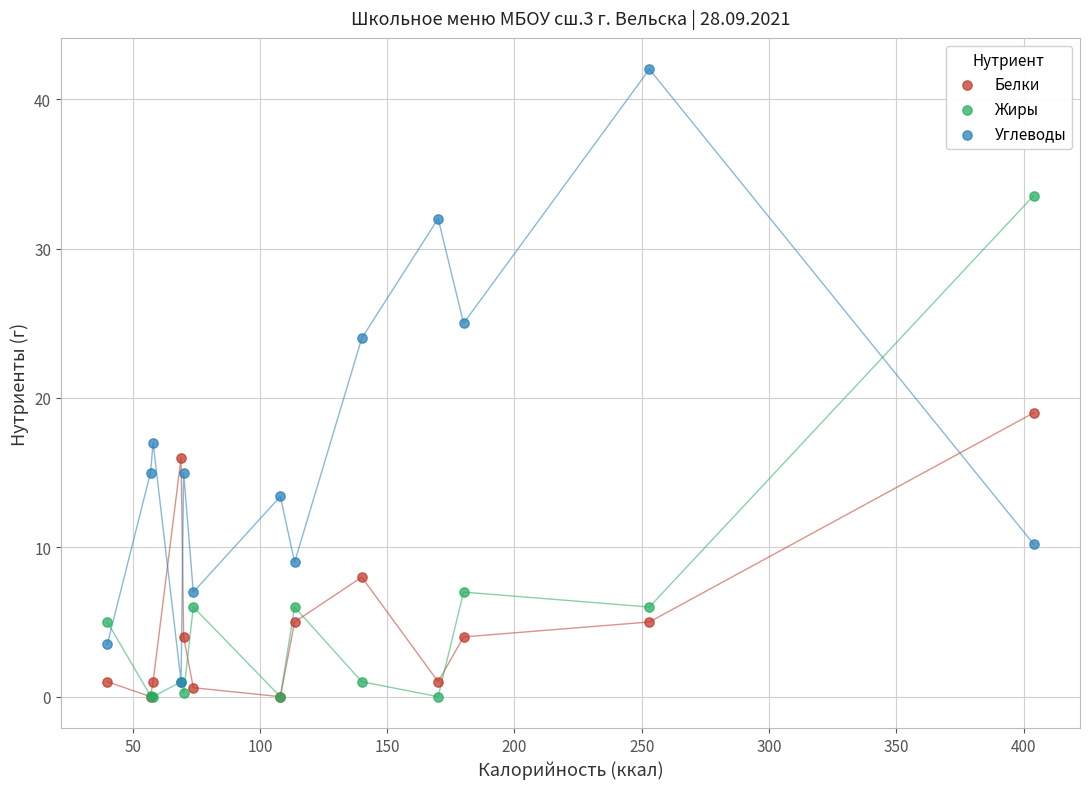

Which series has the widest spread of Y values?

Углеводы